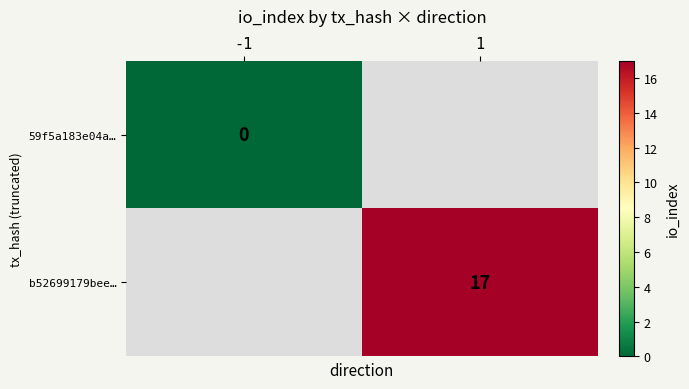

The value of b52699179bee… at 1 is 8. True or false?

False